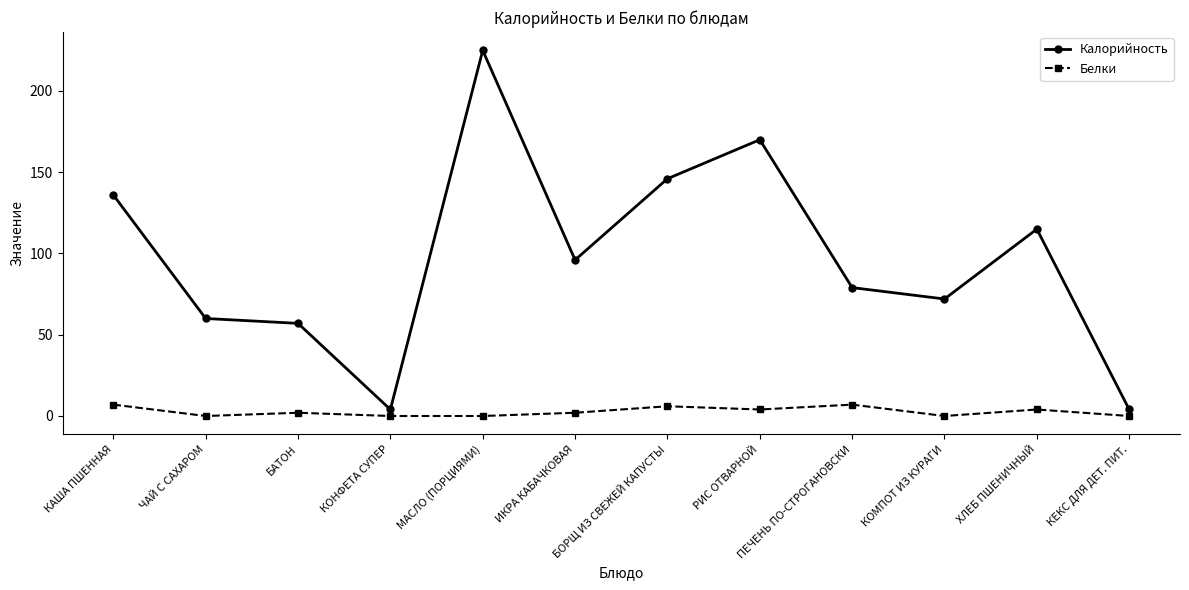

What is the sum of all Калорийность values?

1164